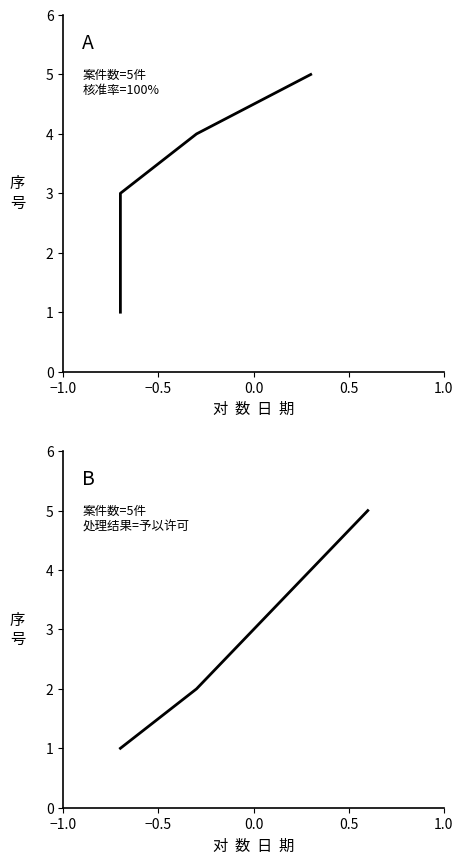

Which series has the largest range (max minus min)?

序号